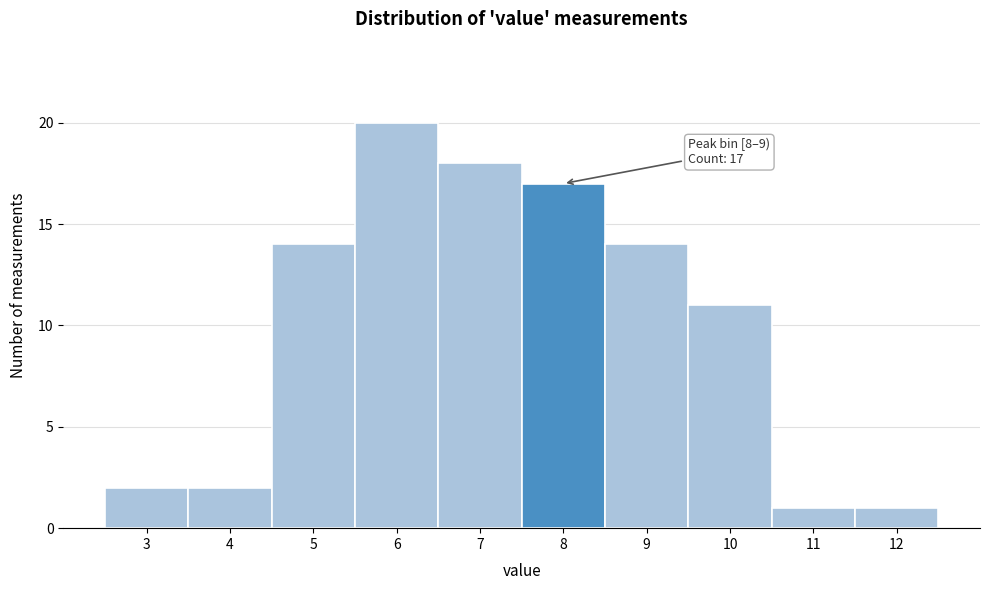

Reading left to right, transcribe all the data shown in this chart.

2	2	14	20	18	17	14	11	1	1